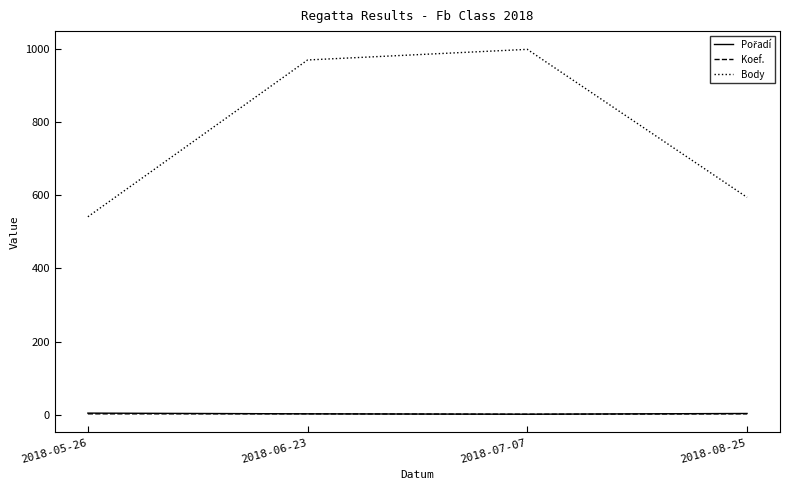

True or false: Body has more than 1 points higher than both neighbors.

False